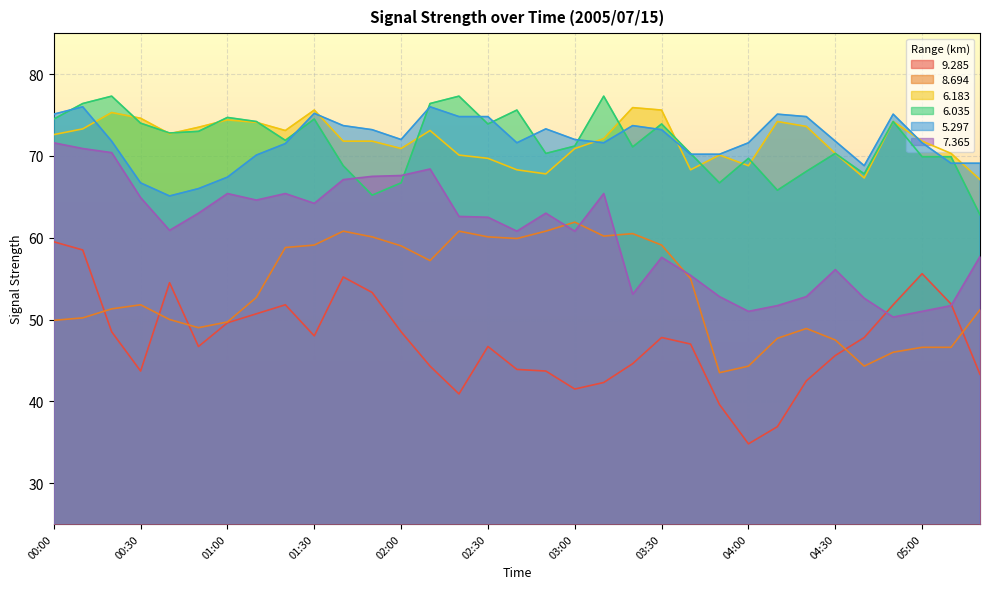

Is it true that   6.183 equals 71.8 at 01:50?

True